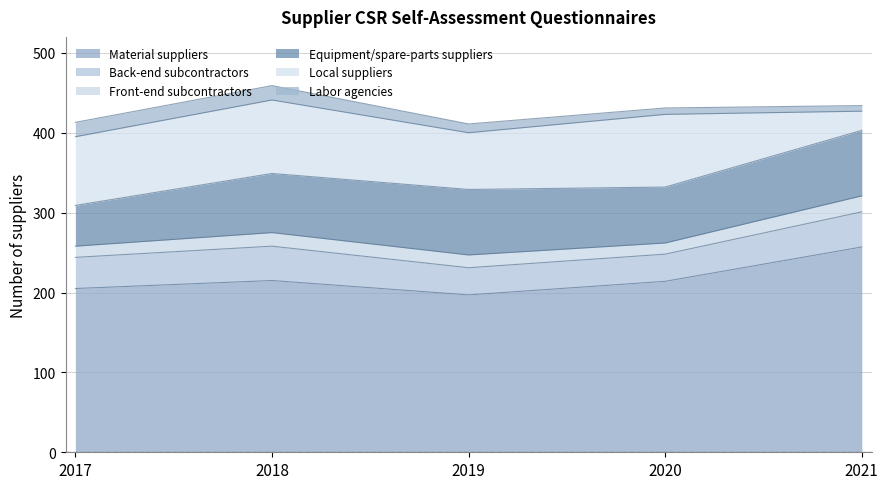

The Front-end subcontractors series shows 27 at 2021. True or false?

False